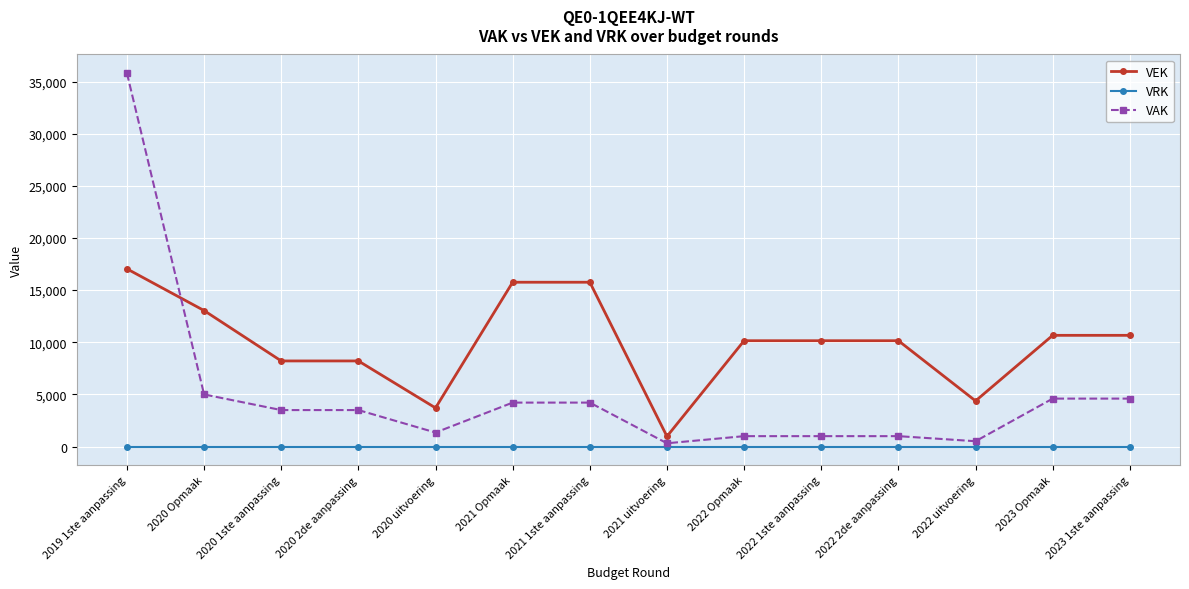

What position from the right is 2023 Opmaak?

2